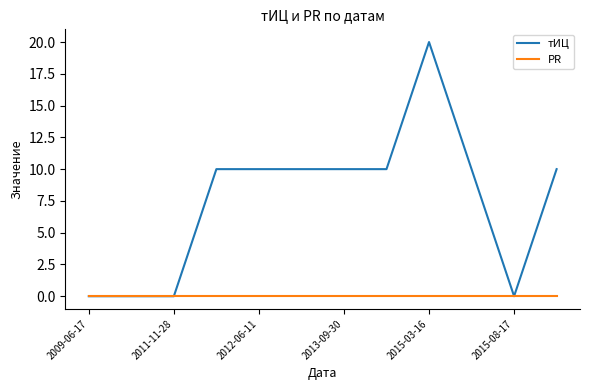

Which series has the largest total across all categories?

тИЦ